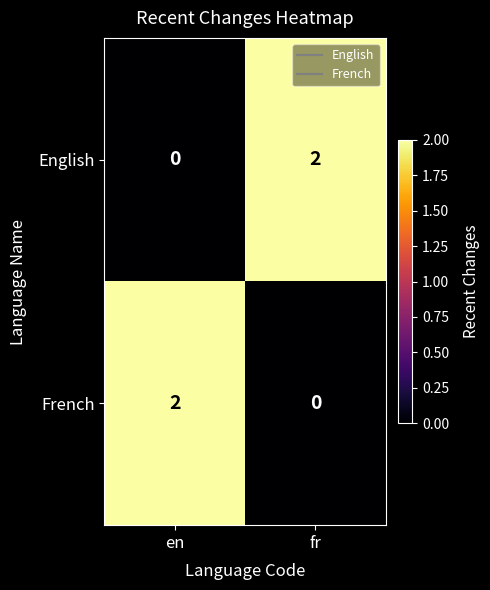

Which category has the lowest value in the English series?

en